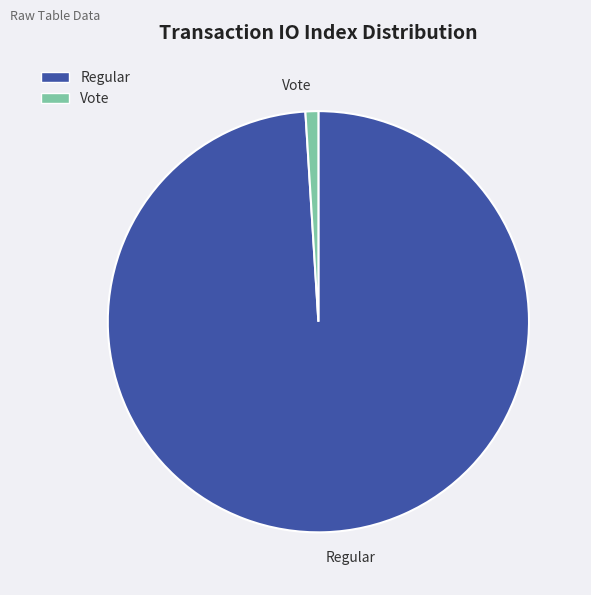

Between Regular and Vote, which is larger?

Regular